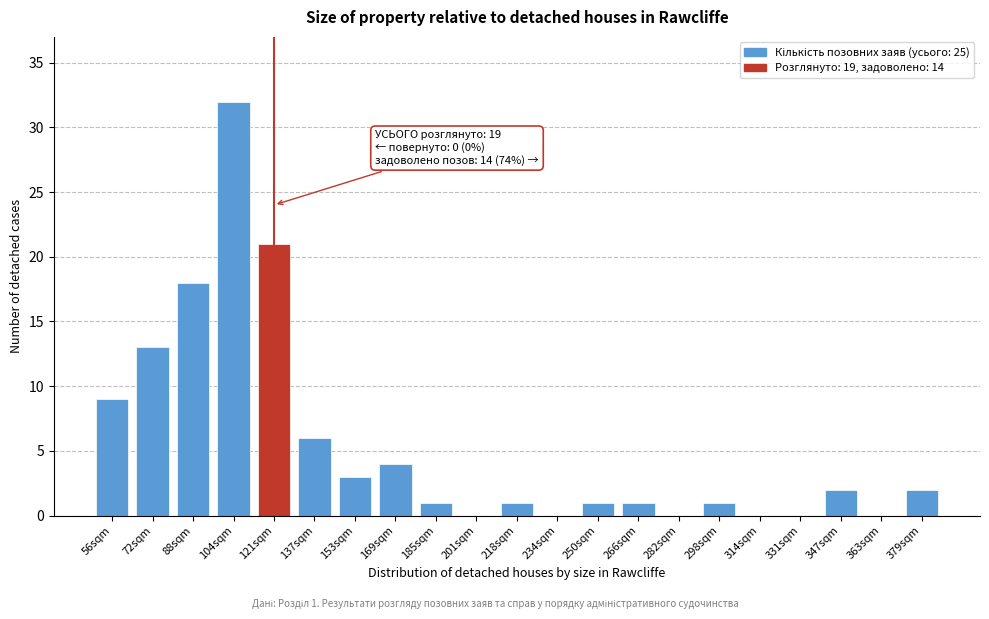

Reading left to right, extract all data points from this chart.

56sqm=9	72sqm=13	88sqm=18	104sqm=32	121sqm=21	137sqm=6	153sqm=3	169sqm=4	185sqm=1	201sqm=0	218sqm=1	234sqm=0	250sqm=1	266sqm=1	282sqm=0	298sqm=1	314sqm=0	331sqm=0	347sqm=2	363sqm=0	379sqm=2